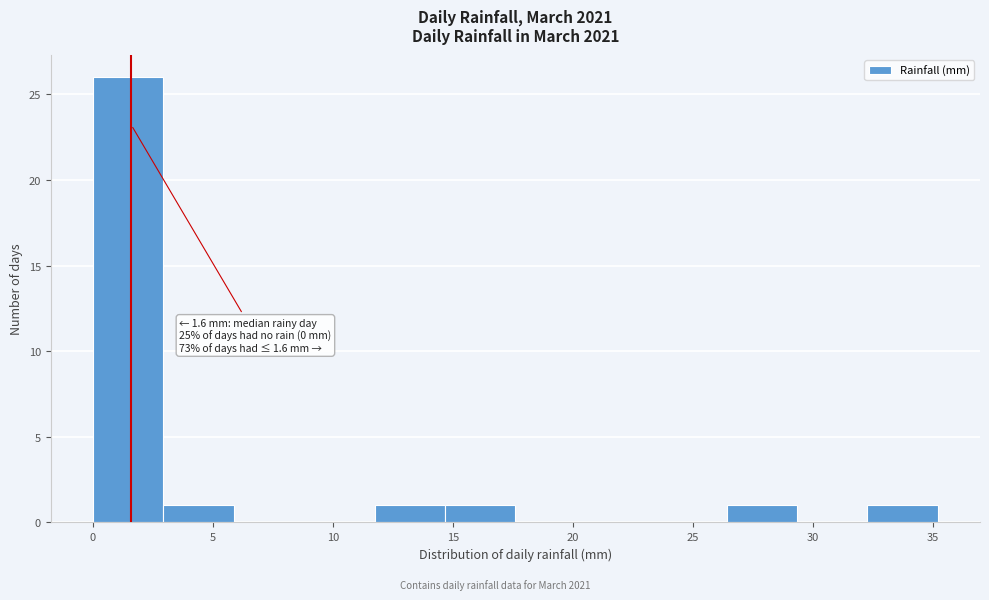

Which range on the x-axis has the tallest bar?

0.0 to 3.0